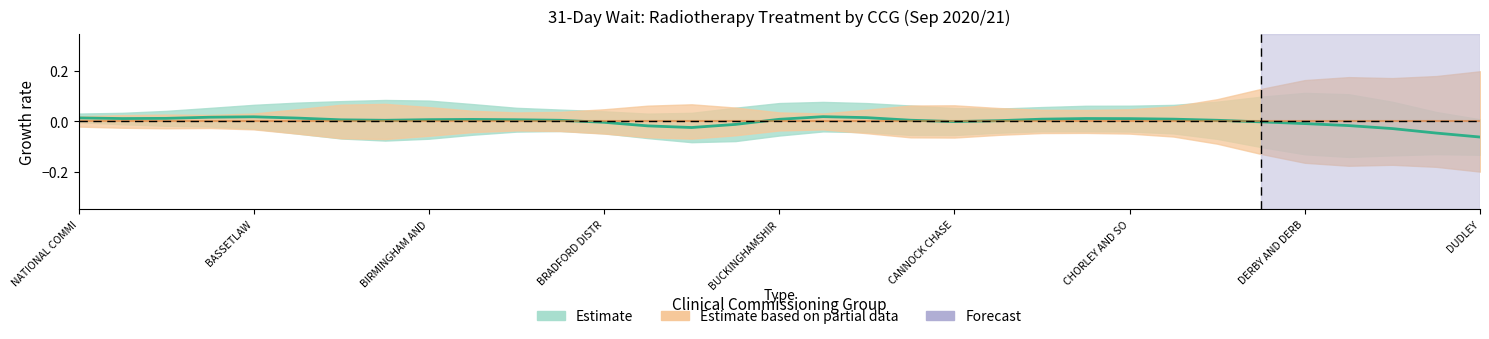

How many values in Treated Within 31 Days are above zero?

22